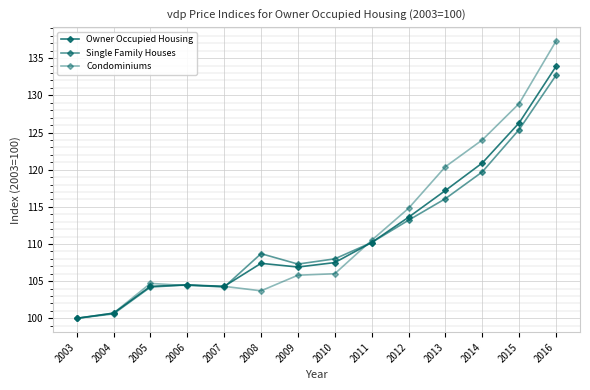

Rank the series at 2006 from highest to lowest value.

Owner Occupied Housing, Single Family Houses, Condominiums